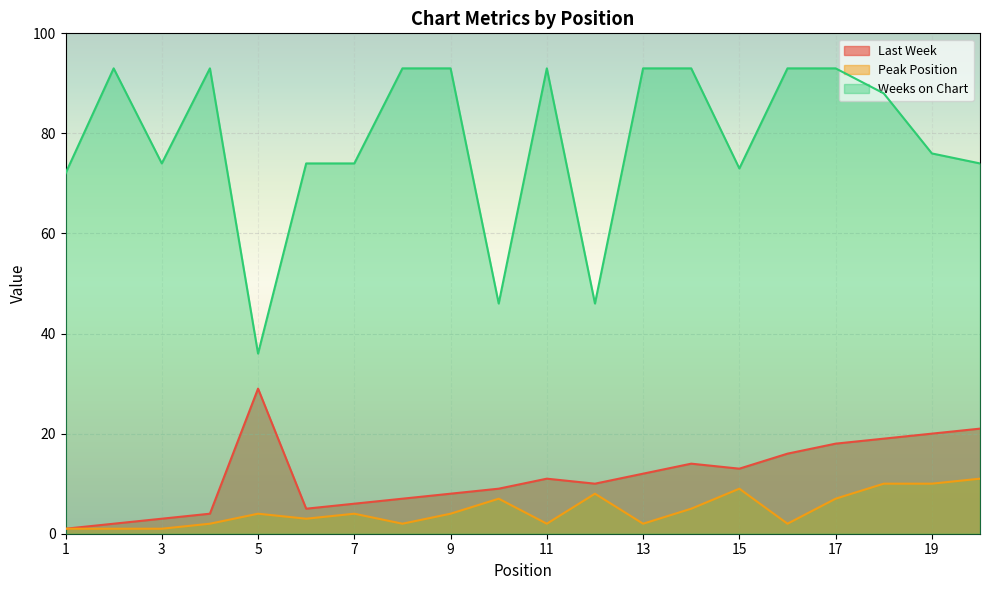

What is the minimum value shown in the chart?

1